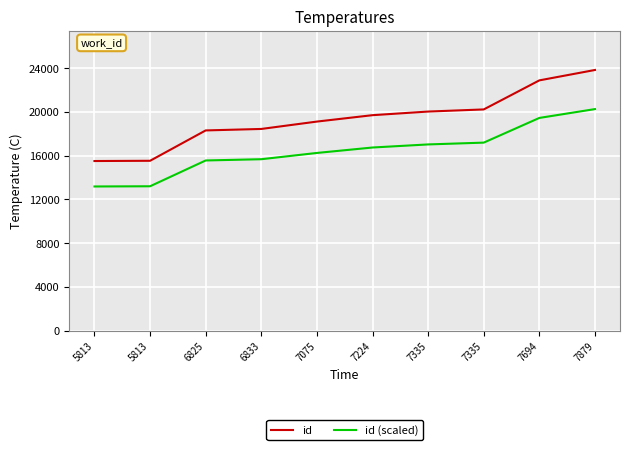

What is the highest value of the id (scaled) series?

20254.6